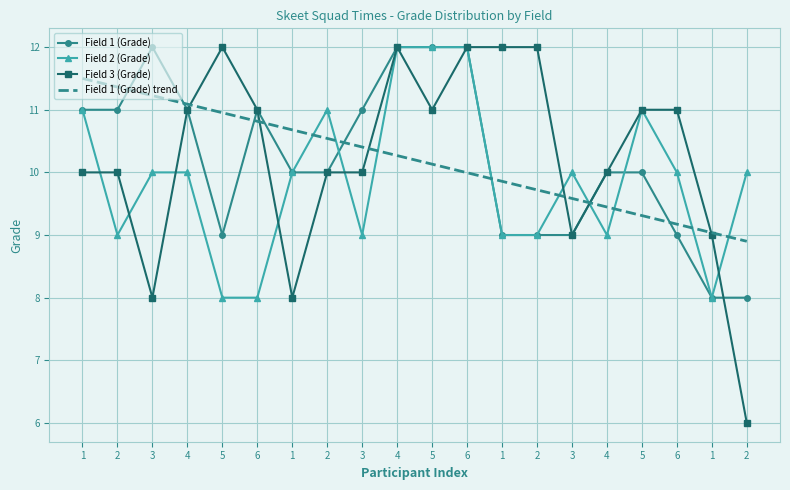

What is the difference between the highest and lowest values at 5?

4.0